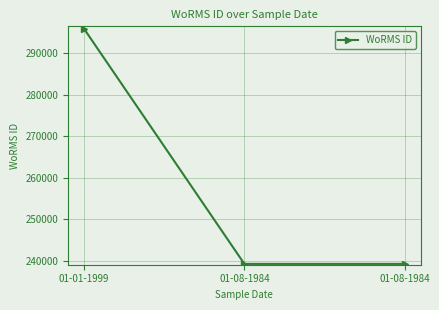

Count the number of data series in this chart.

1